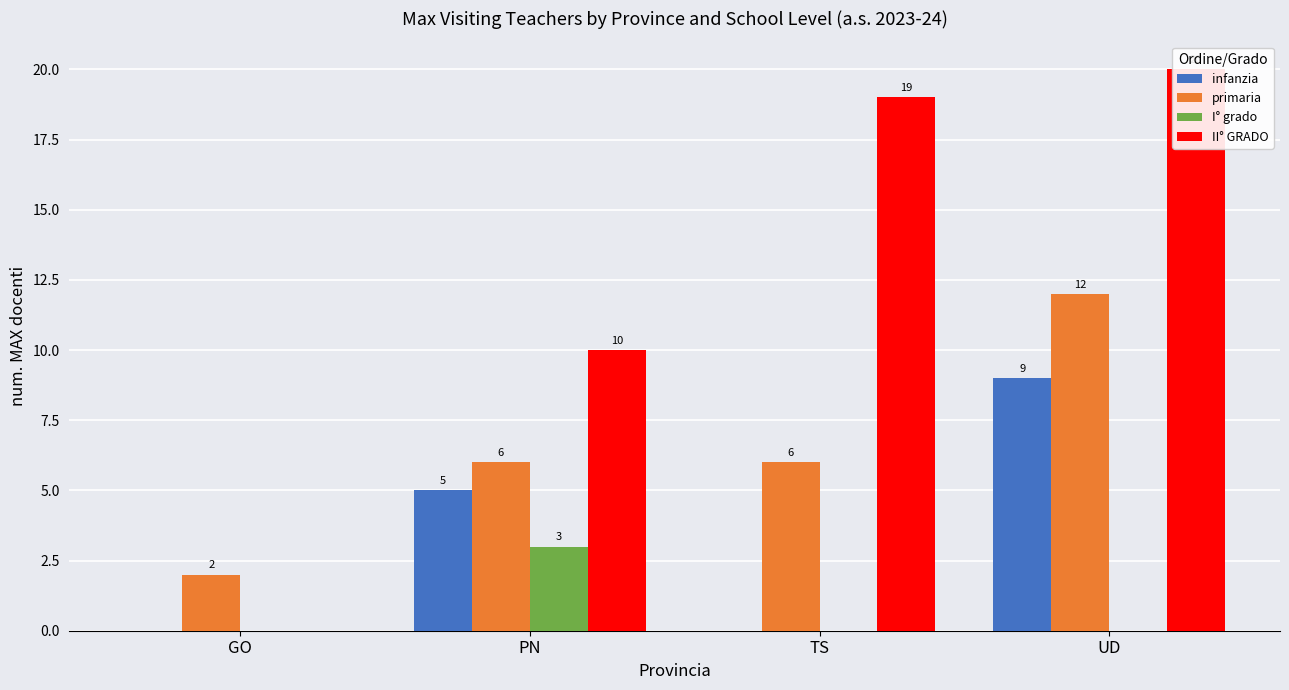

Read the infanzia value at PN.

5